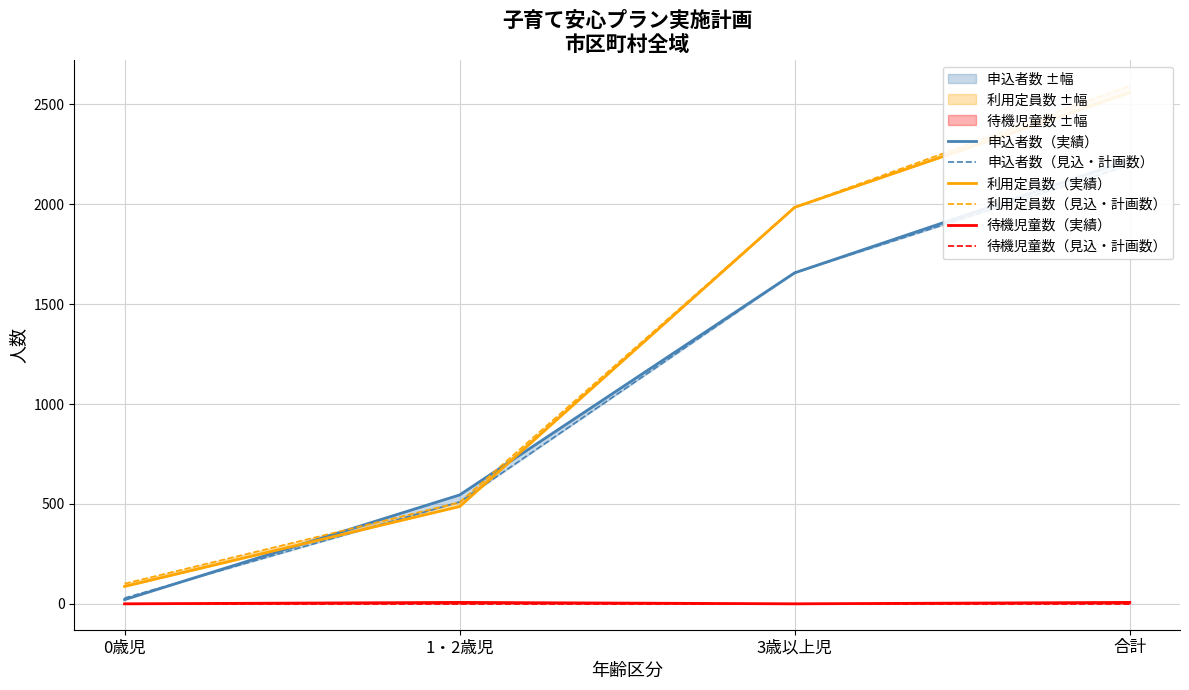

Which series has the largest total across all categories?

利用定員数（見込・計画数）